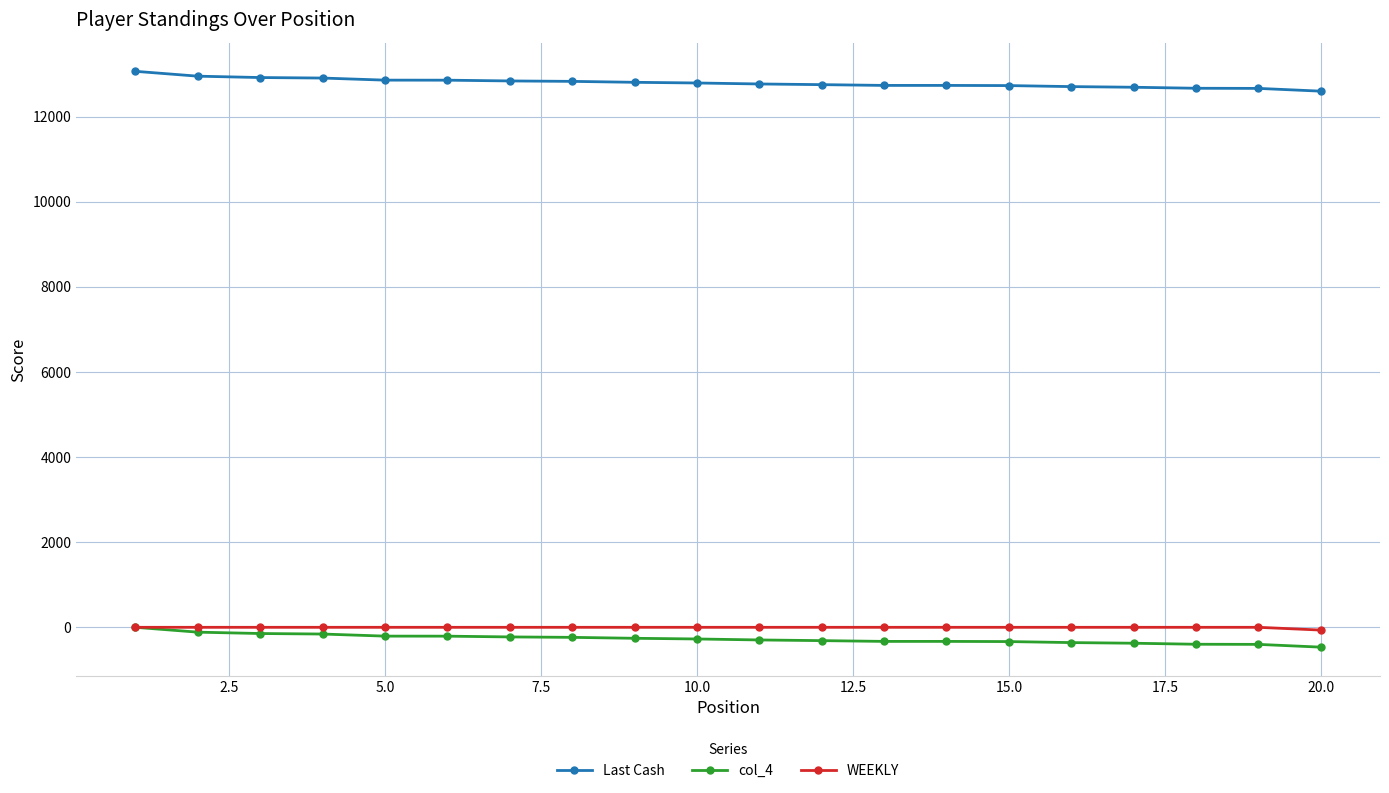

True or false: WEEKLY and Last Cash cross at least once.

False